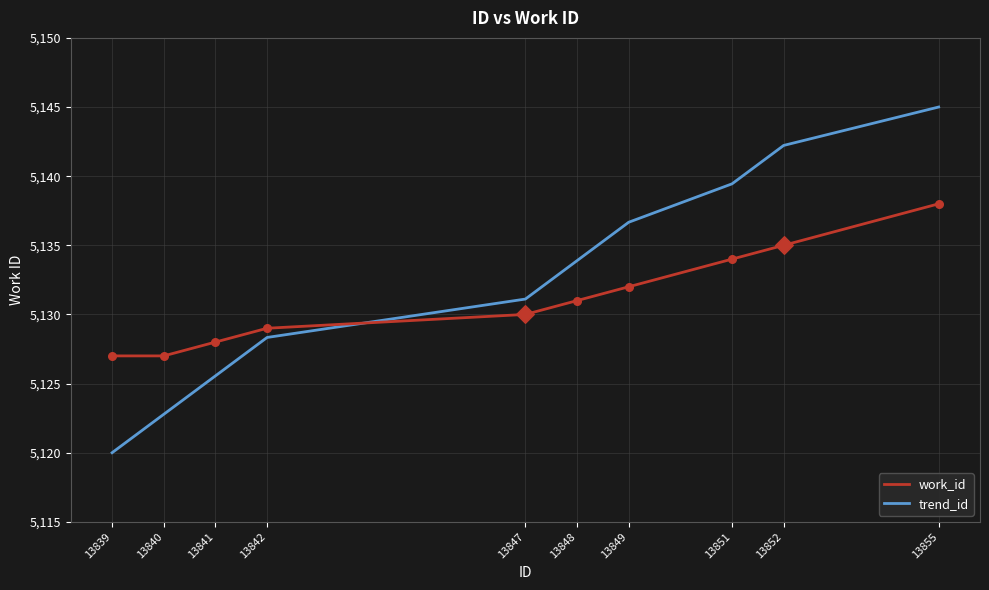

What is the total value across all series at 13851?

10273.4